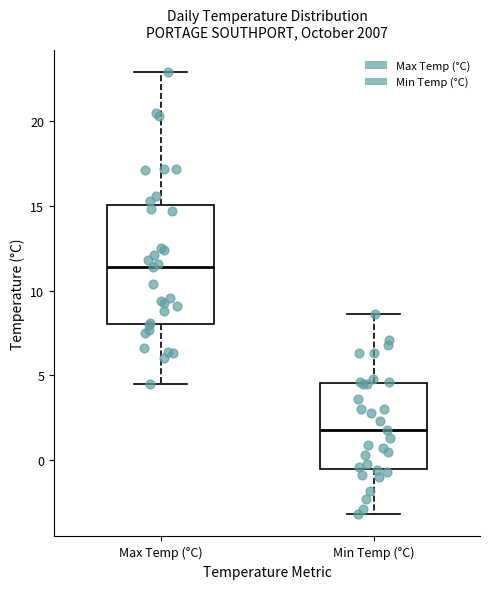

Reading left to right, read every box against the y-axis: the position of its median line, the range the box covers, and the ends of its whiskers. The values are not printed on the chart, so give them approximately, as read against the axis.

Max Temp (°C): median 11.5, box 8.0 to 15.0, whiskers 4.5 to 23.0
Min Temp (°C): median 2.0, box -0.5 to 4.5, whiskers -3.0 to 8.5